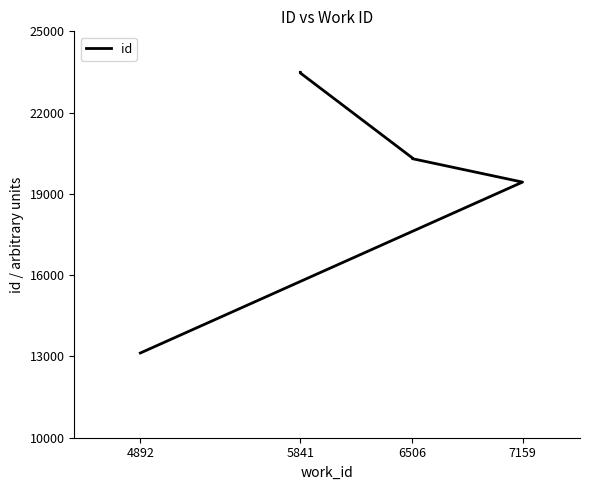

Is it true that the value at 4892 is 13127?

True